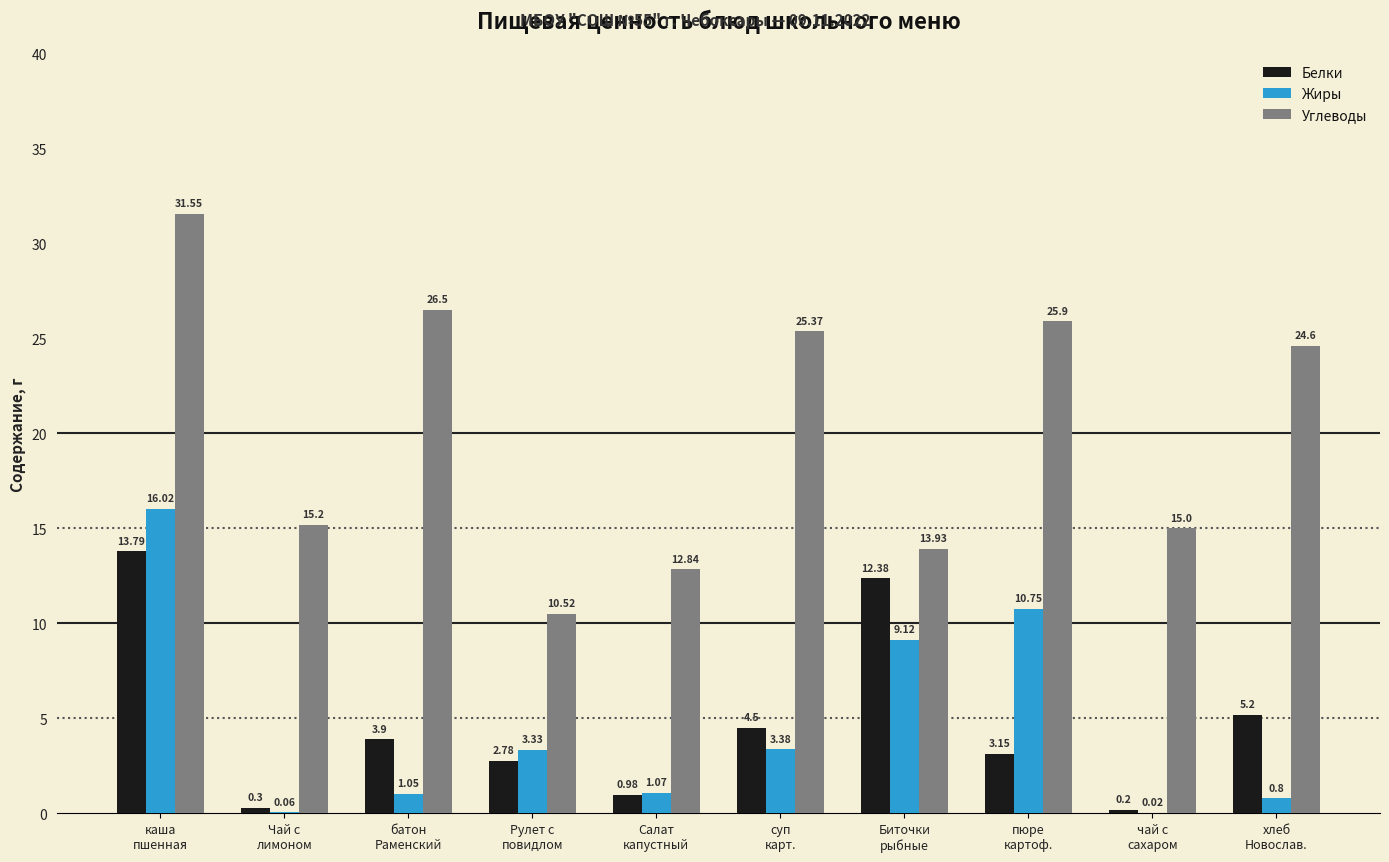

Which series has the largest total across all categories?

Углеводы